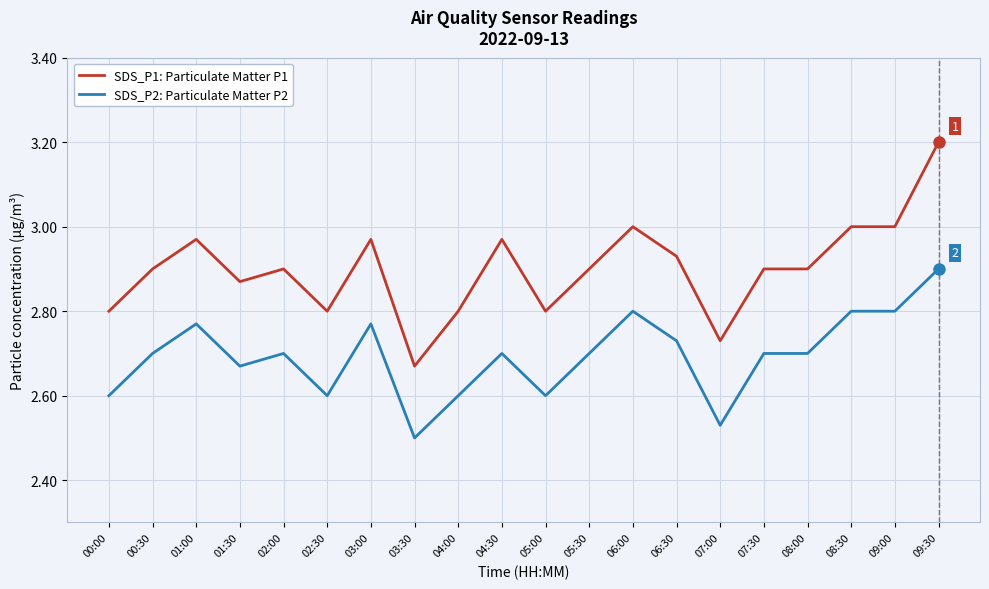

What position from the right is 02:30?

15